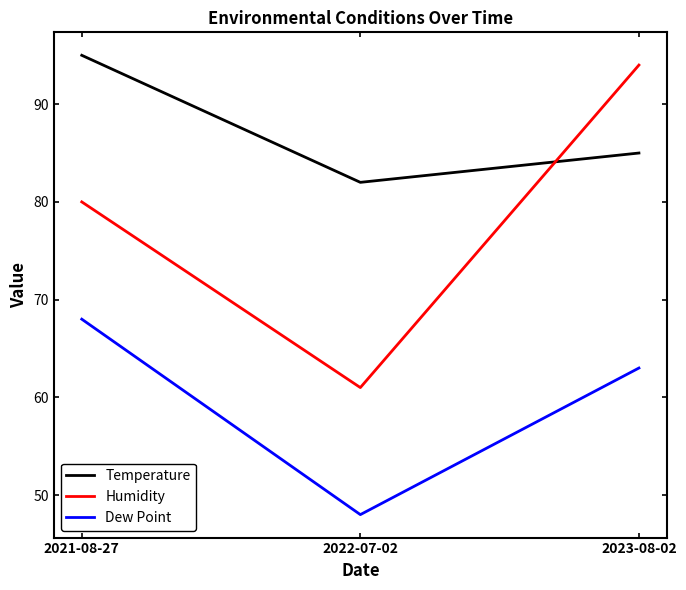

How many categories are shown in the chart?

3